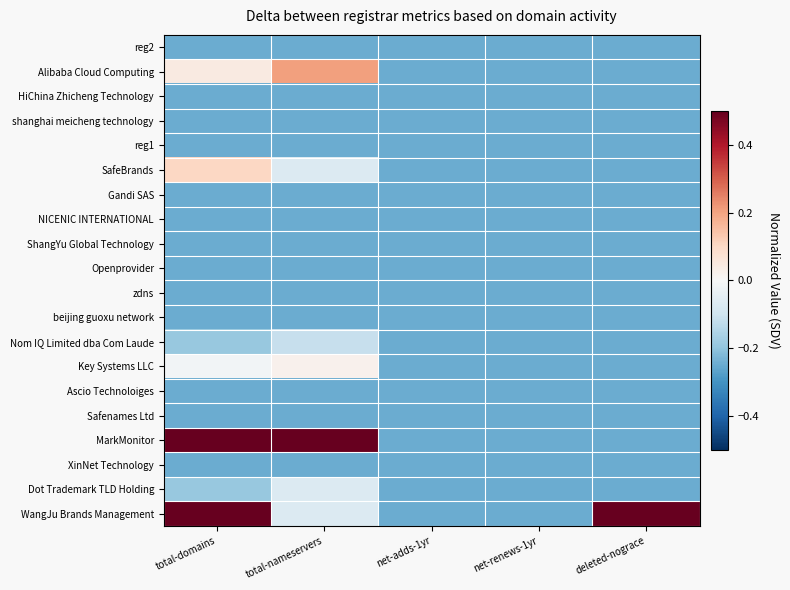

Which label corresponds to the largest value in the chart?

total-nameservers